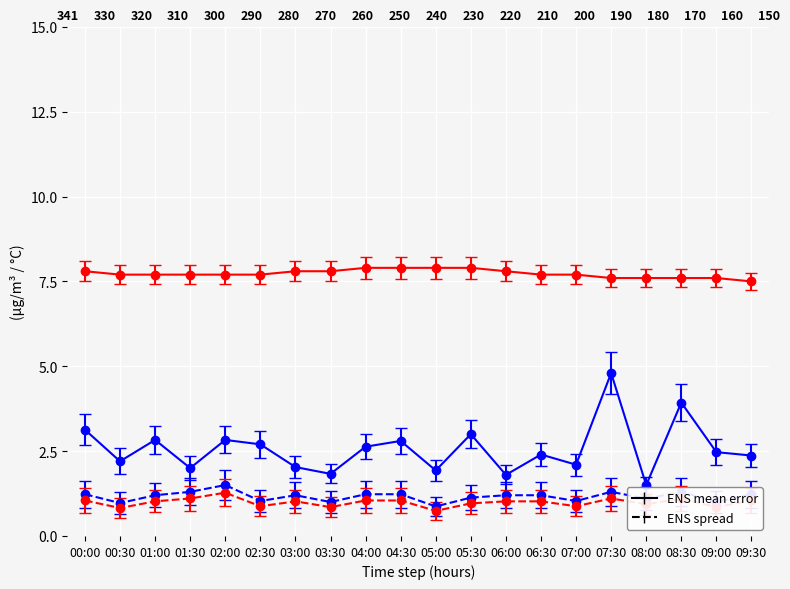

Which series changed the most between 00:30 and 07:30?

SDS_P1